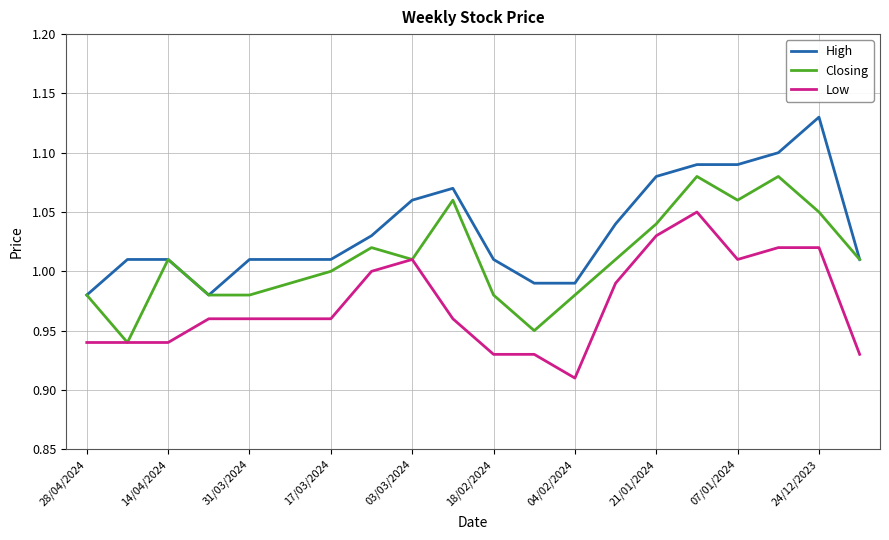

Which series has the widest spread of values?

High